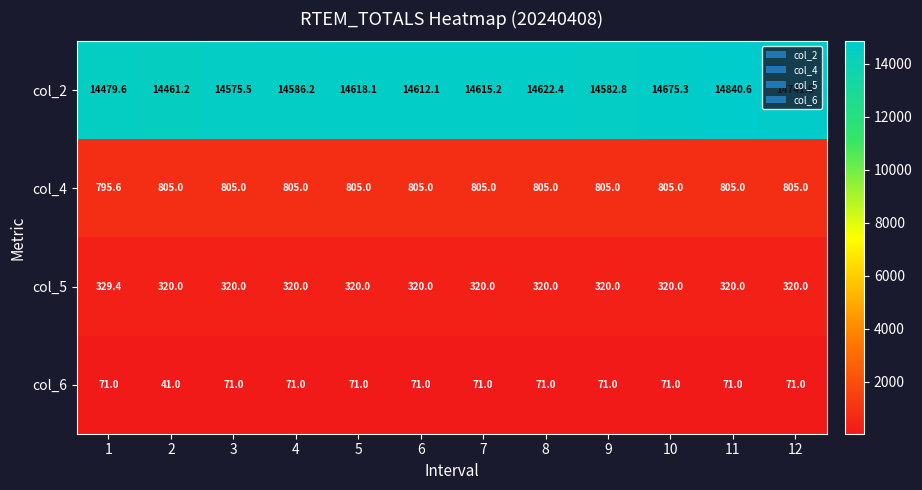

Rank the series by their maximum value, from lowest to highest.

col_6, col_5, col_4, col_2